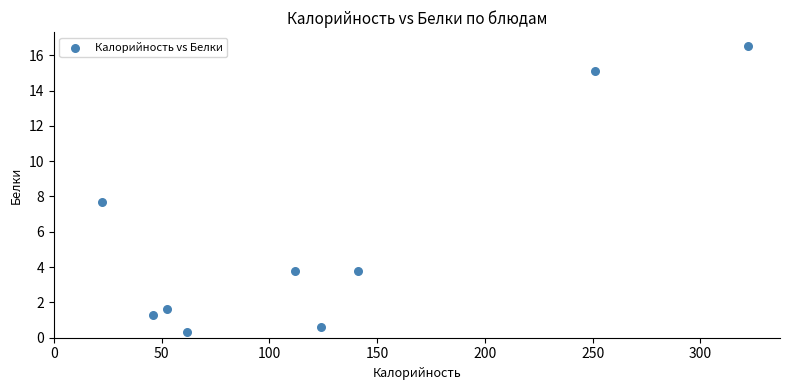

What Y value in the scatter plot is closest to 8?

7.7